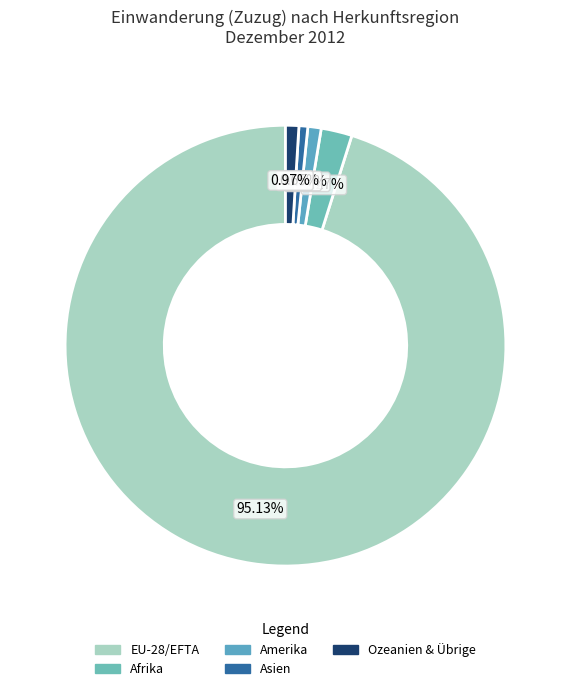

True or false: Amerika accounts for 1% of the total.

True